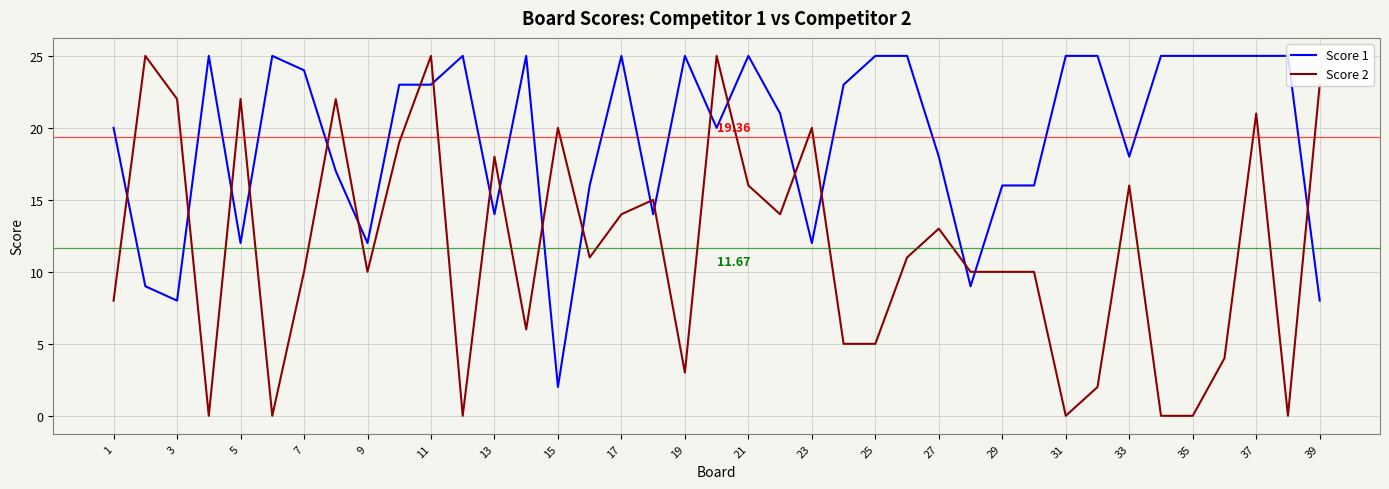

What is the difference between the maximum and minimum values in the Score 1 series?

23